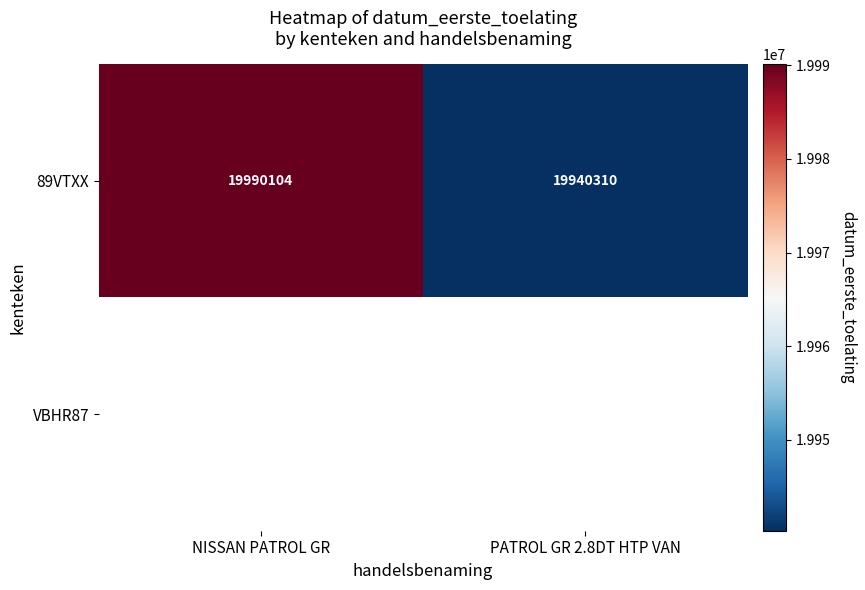

Is it true that 89VTXX equals 32791823.0 at NISSAN PATROL GR?

False